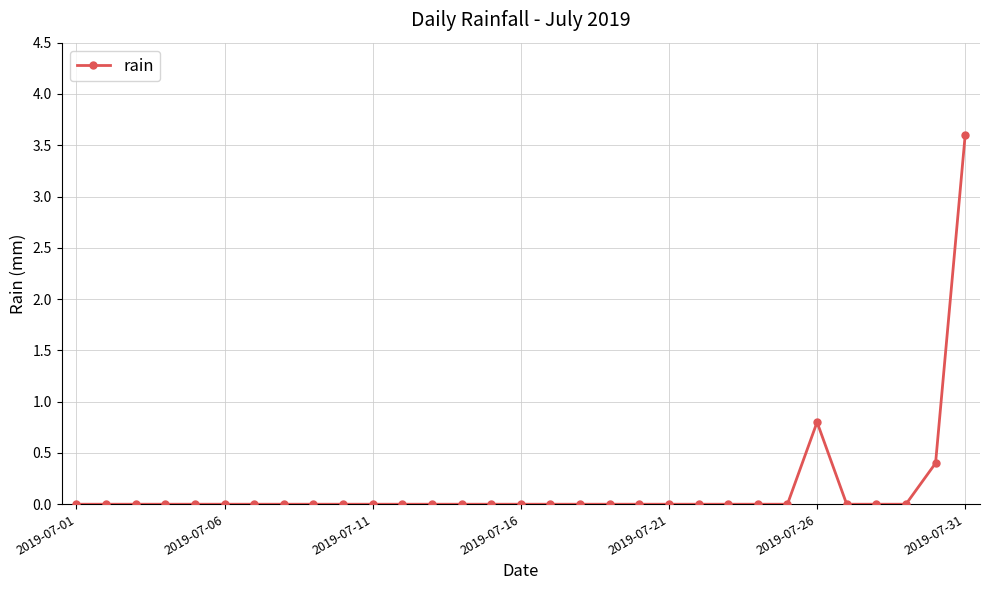

What is the greatest value displayed?

3.6